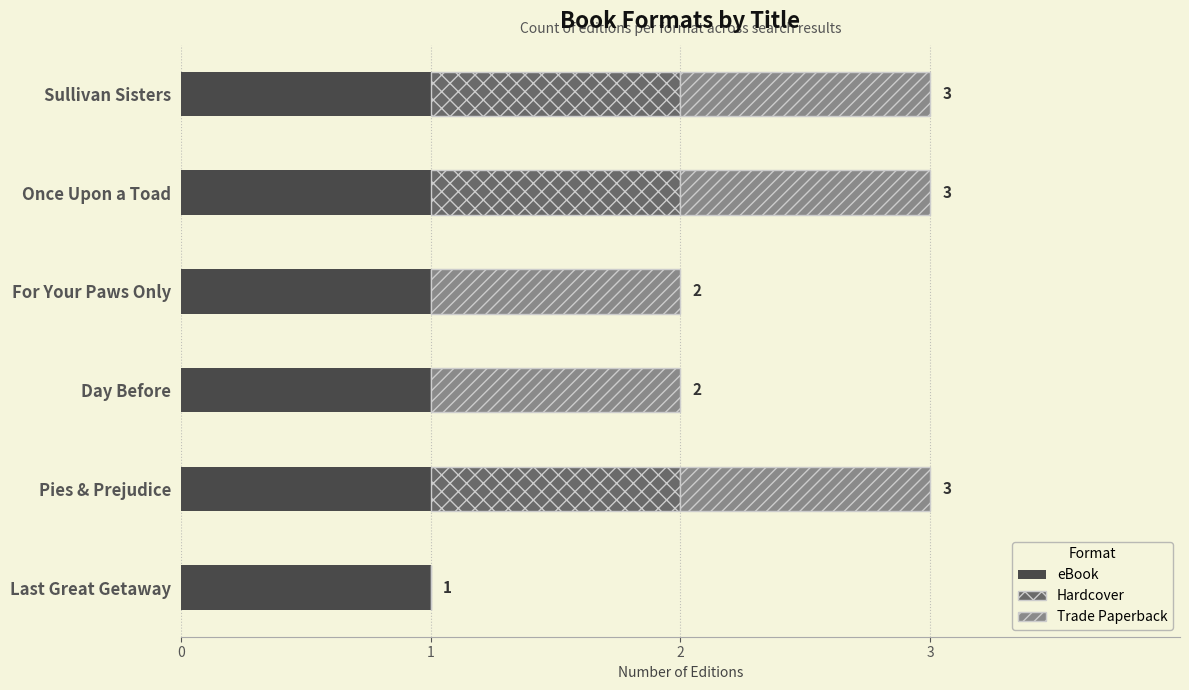

Is it true that eBook equals 1 at For Your Paws Only?

True